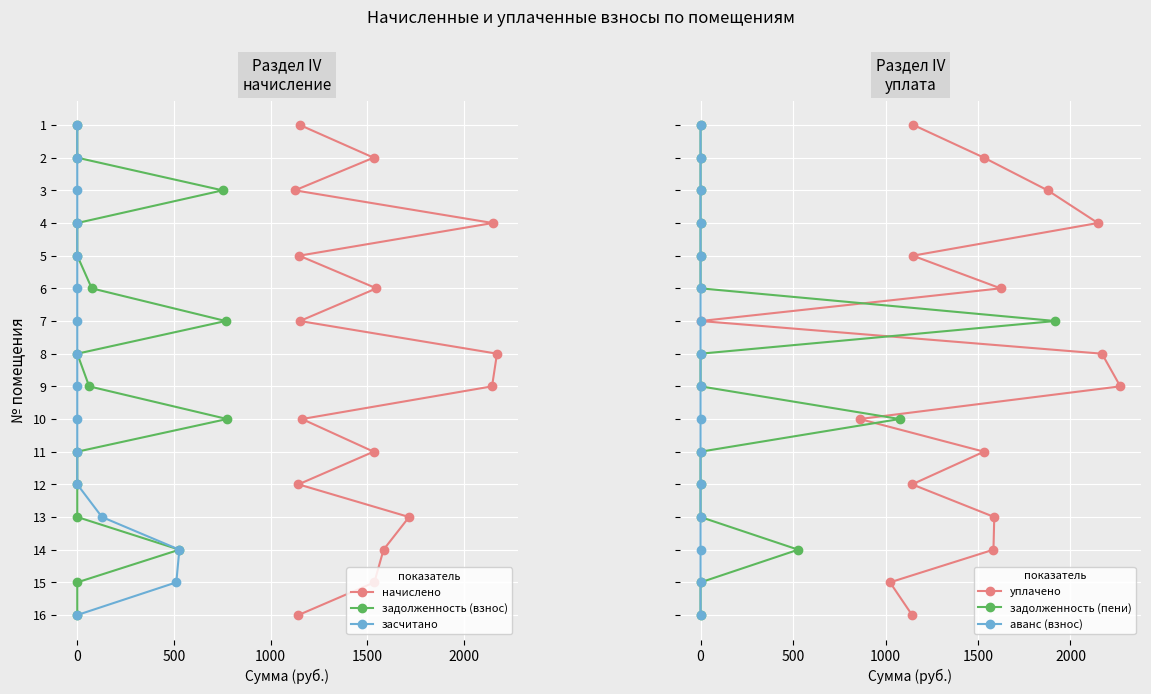

The аванс (взнос) series shows 3 at 0. True or false?

False